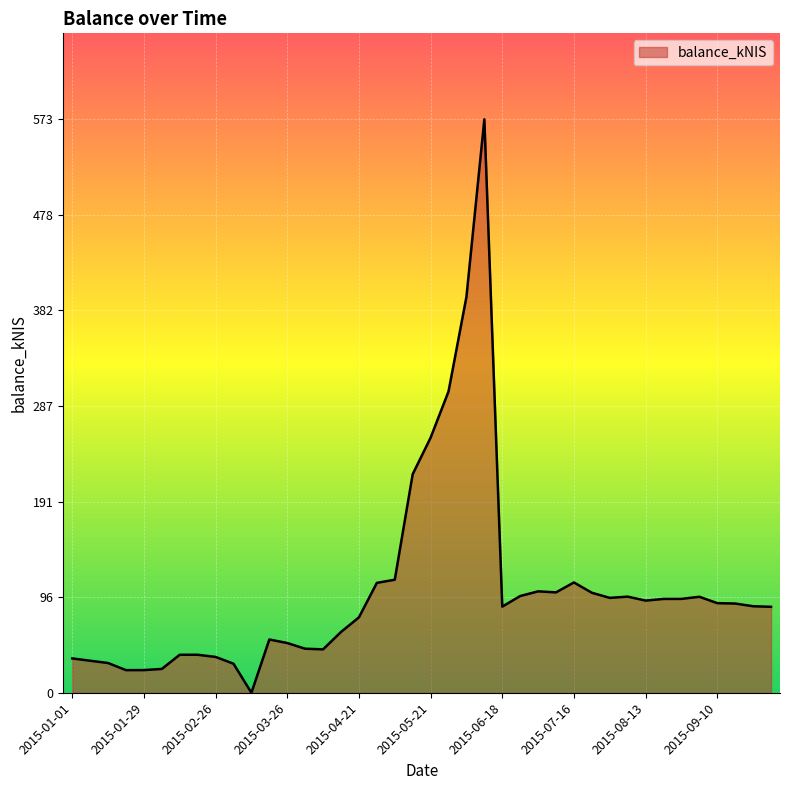

What is the greatest value displayed?

573.2